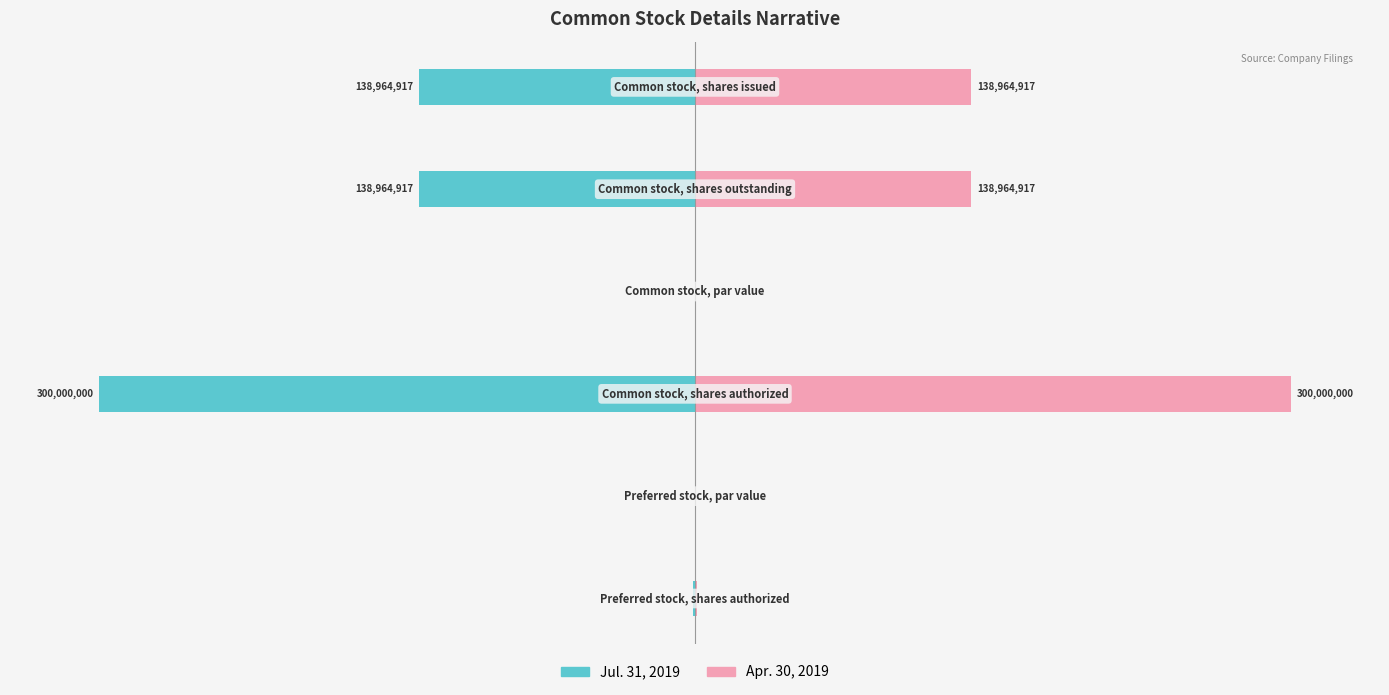

The Jul. 31, 2019 series shows -0.0 at 0. True or false?

False